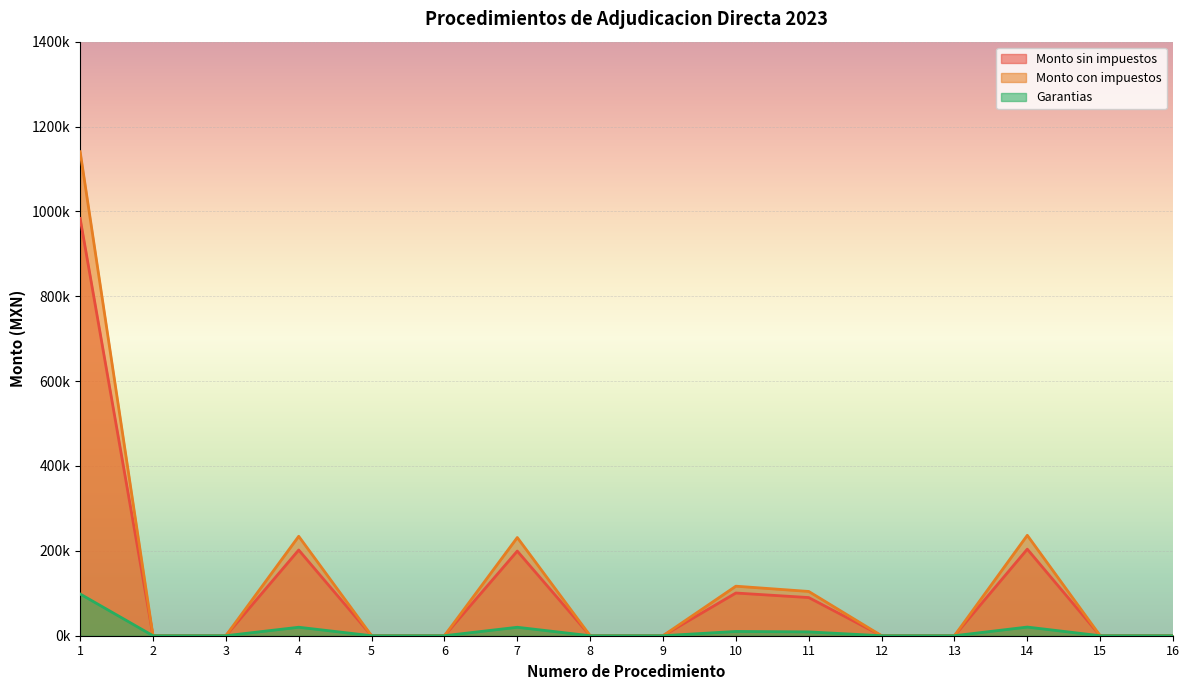

List the series in order of their overall mean, highest first.

Monto con impuestos, Monto sin impuestos, Garantias